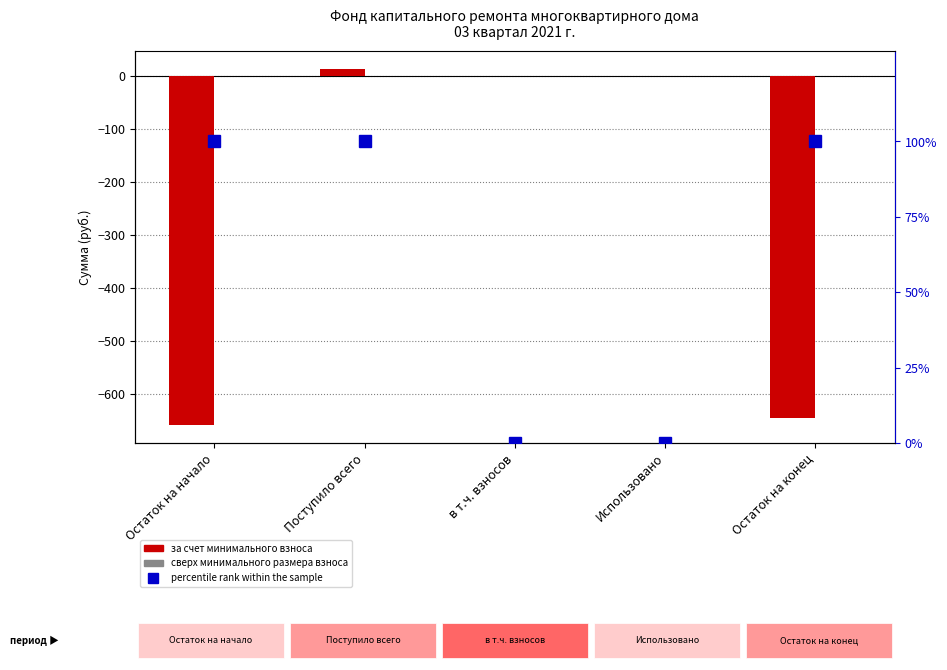

What position from the right is Остаток на конец?

1